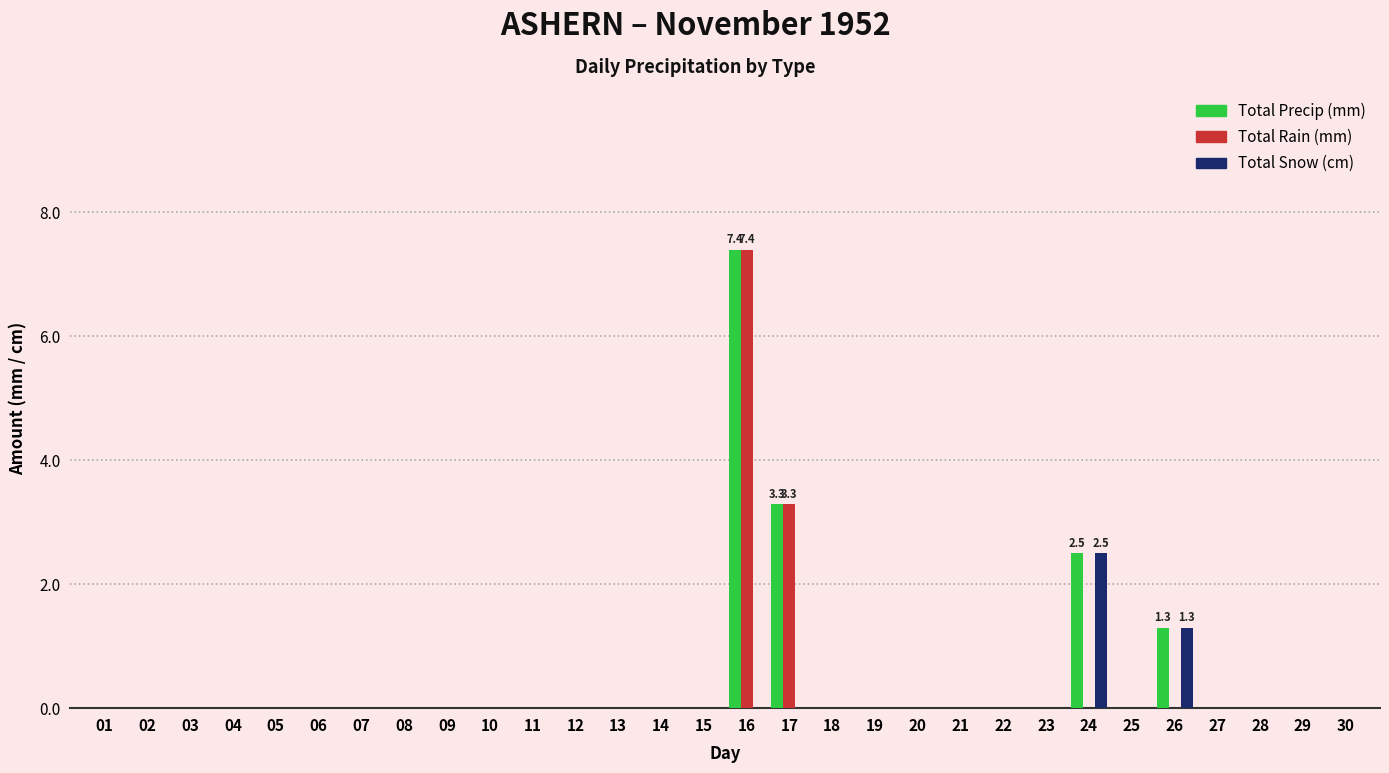

What is the sum of all Total Rain (mm) values?

10.7